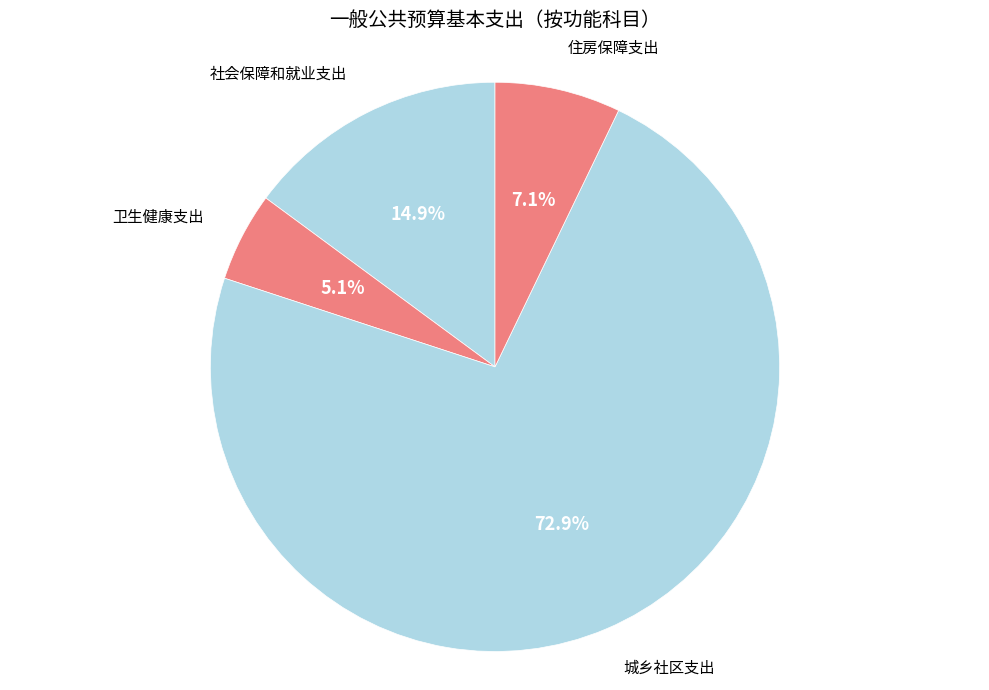

Is the sum of 卫生健康支出 and 社会保障和就业支出 greater than half?

No